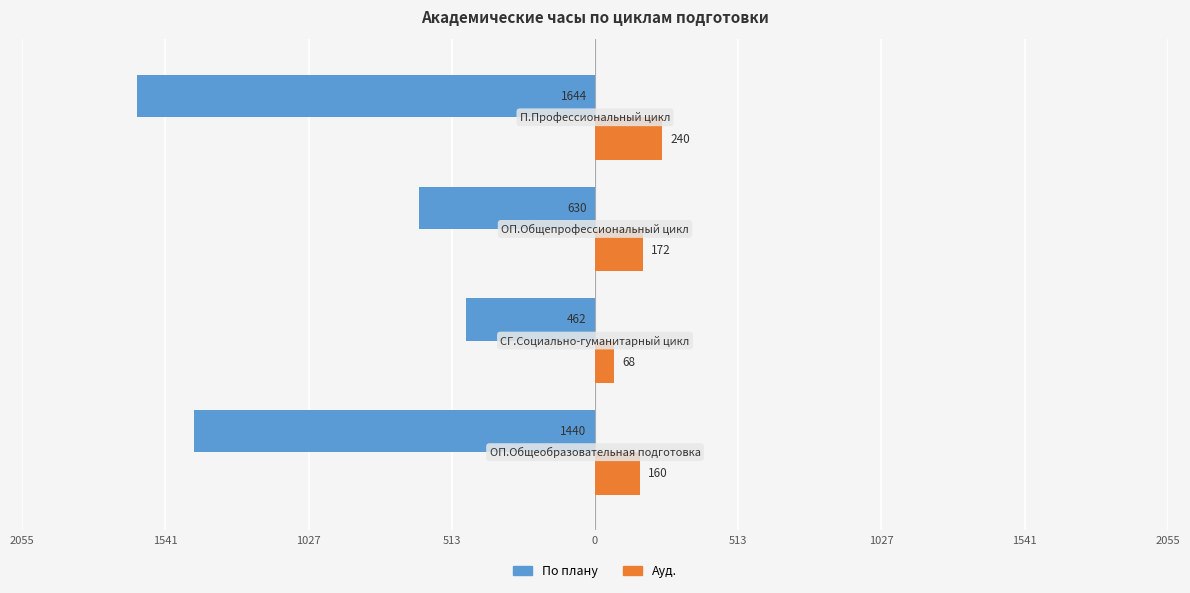

What are all the series names shown in the legend?

По плану, Ауд.